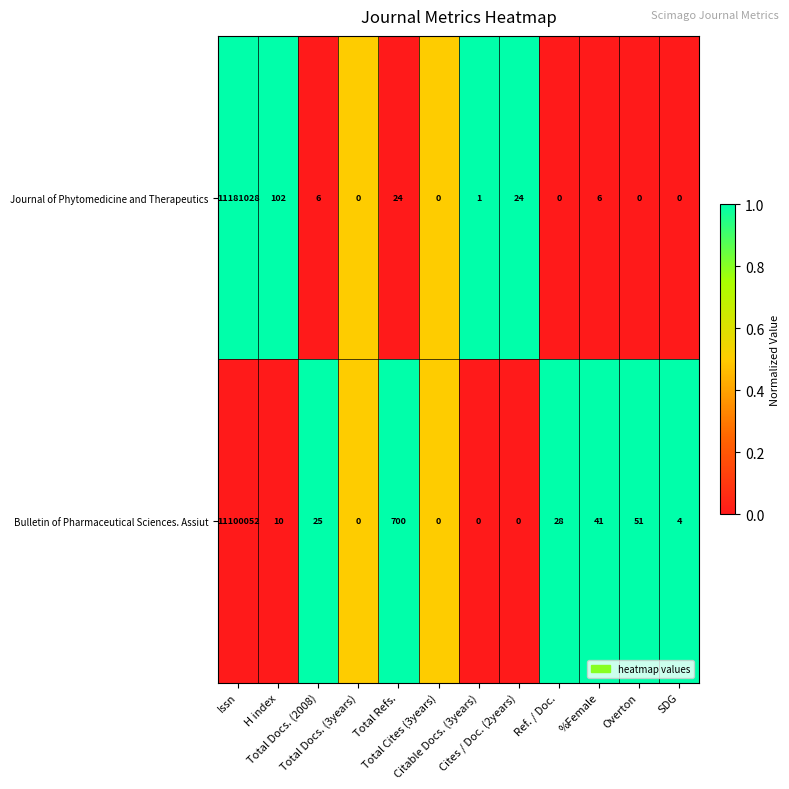

Which series has the widest spread of values?

Journal of Phytomedicine and Therapeutics